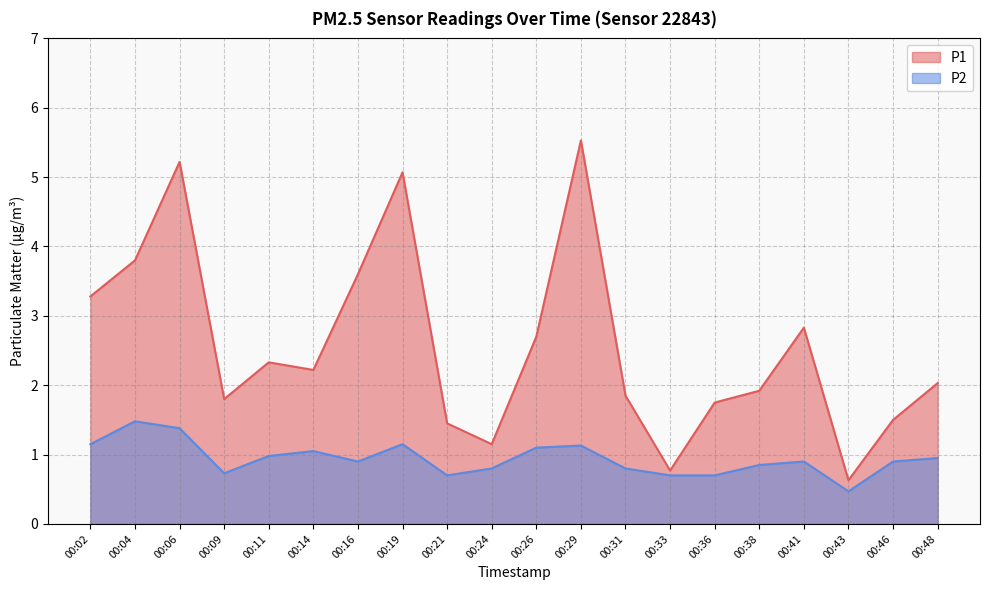

At which label is P2 closest to 0?

00:43